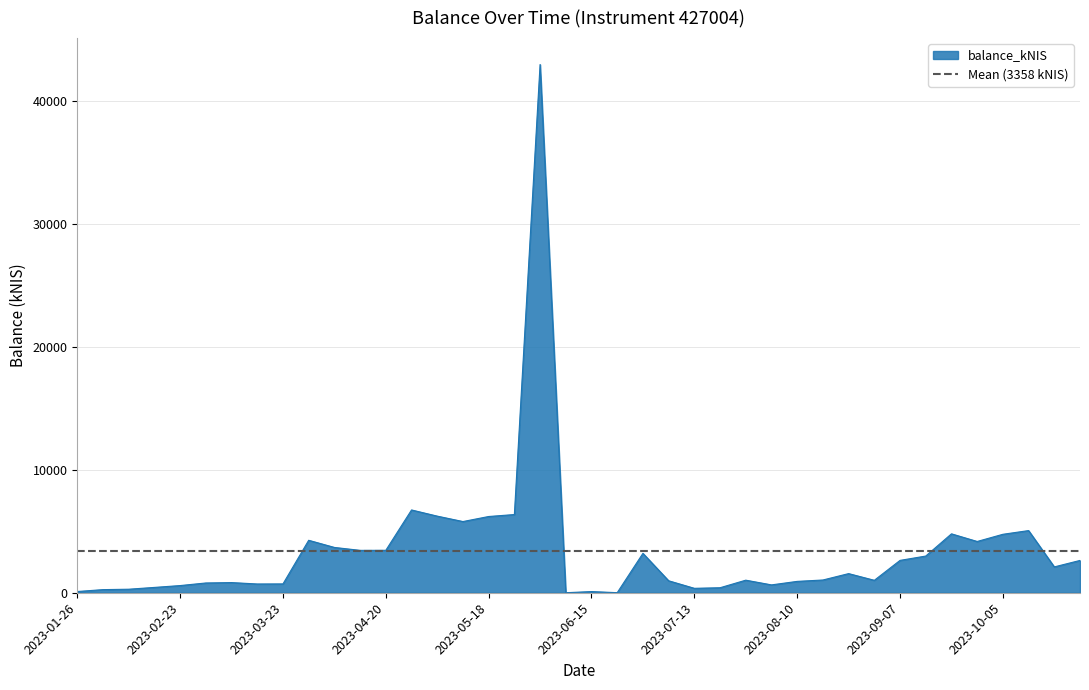

List the labels in order of value, smallest first.

2023-06-08, 2023-06-22, 2023-06-15, 2023-01-26, 2023-02-02, 2023-02-09, 2023-07-13, 2023-07-20, 2023-02-16, 2023-02-23, 2023-08-03, 2023-03-16, 2023-03-23, 2023-03-02, 2023-03-09, 2023-08-10, 2023-07-06, 2023-08-31, 2023-07-26, 2023-08-17, 2023-08-24, 2023-10-19, 2023-10-26, 2023-09-07, 2023-09-14, 2023-06-29, 2023-04-13, 2023-04-20, 2023-04-04, 2023-09-28, 2023-03-30, 2023-10-05, 2023-09-21, 2023-10-12, 2023-05-11, 2023-05-18, 2023-05-04, 2023-05-24, 2023-04-27, 2023-06-01